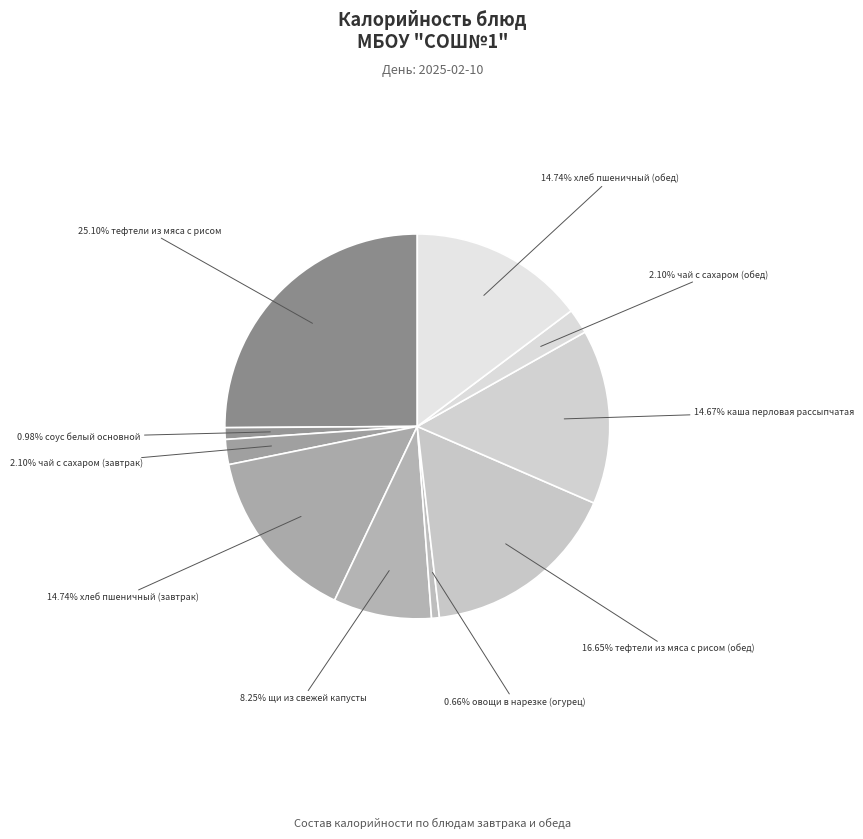

Count the number of slices in the pie.

10